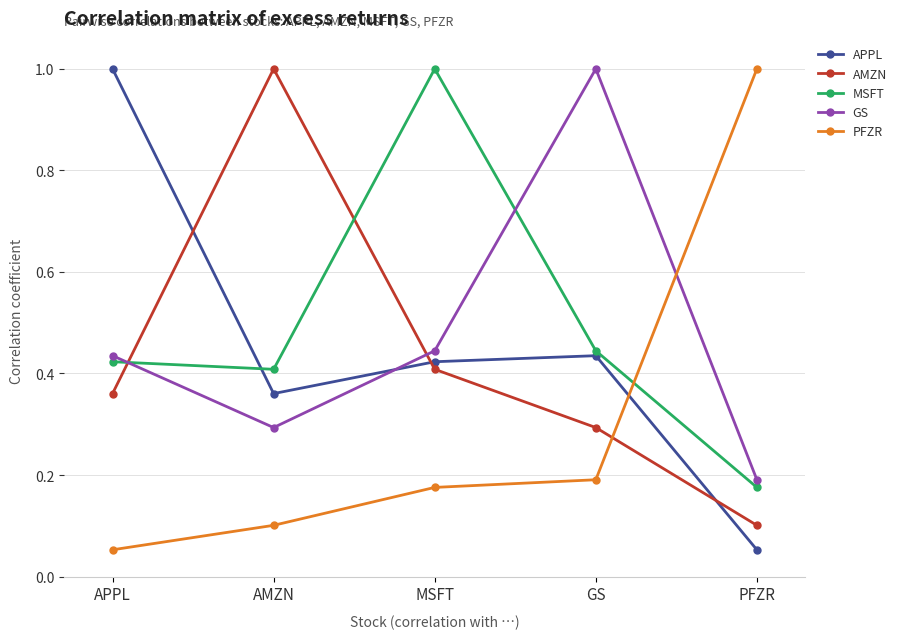

What is the average value of the PFZR series?

0.3